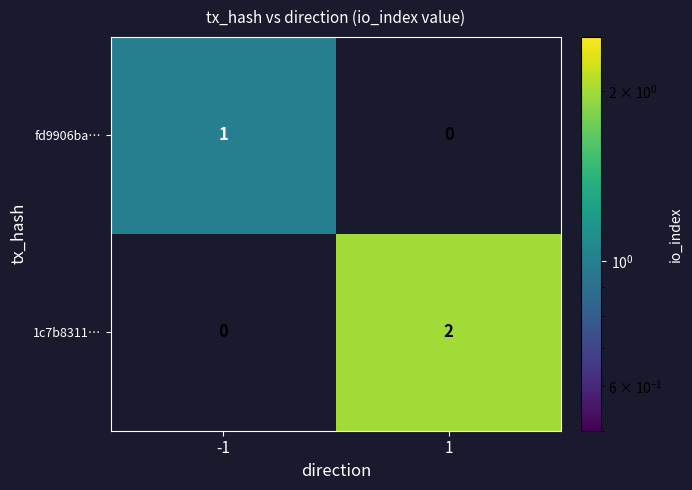

Is the value of 1c7b8311… at 1 greater than the value of fd9906ba… at 1?

Yes